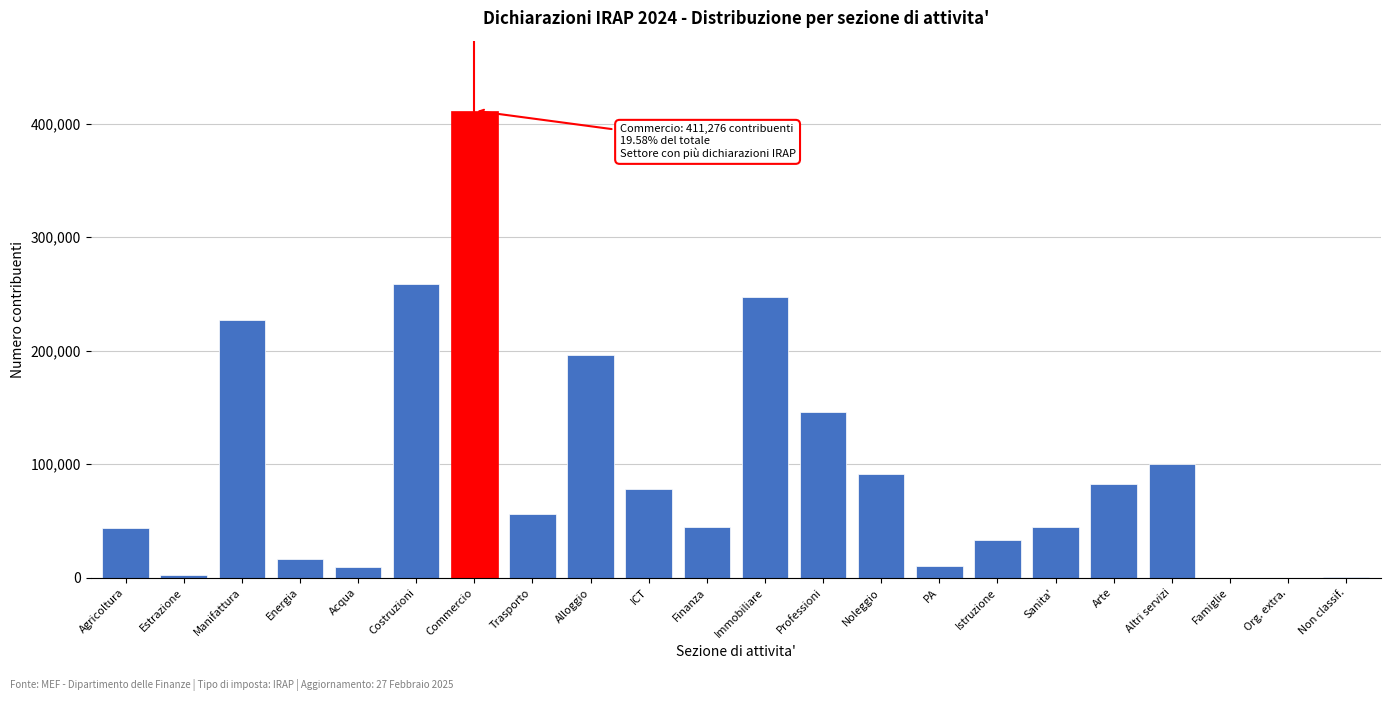

What is the maximum value shown in the chart?

411276